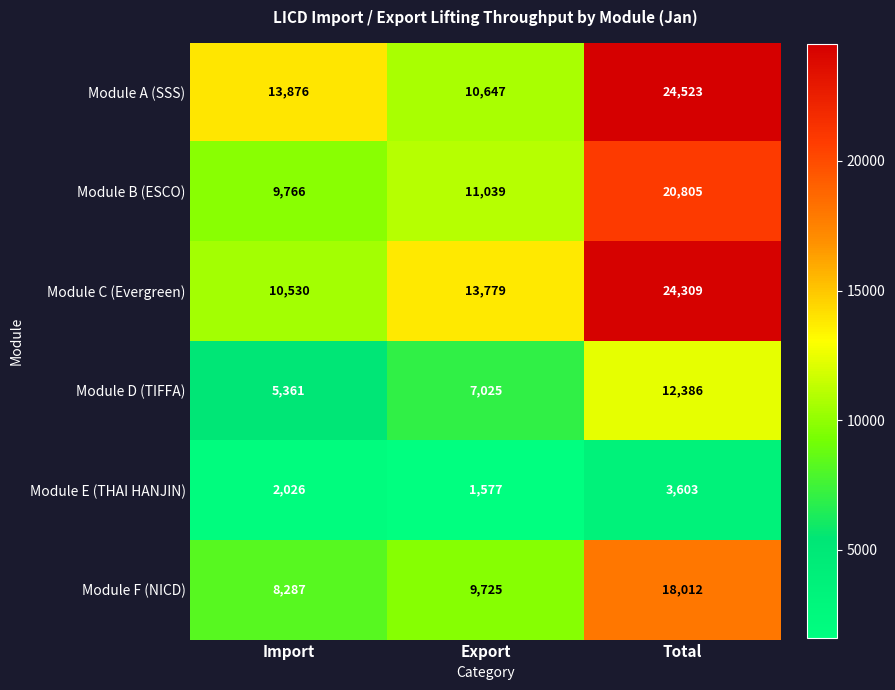

True or false: Module B (ESCO) has a value of 4379 at Import.

False